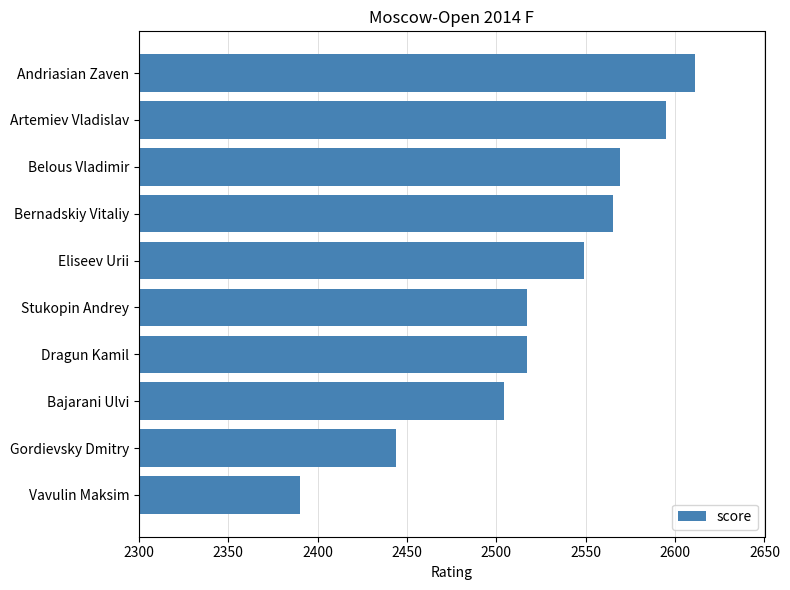

What is the minimum value shown in the chart?

2390